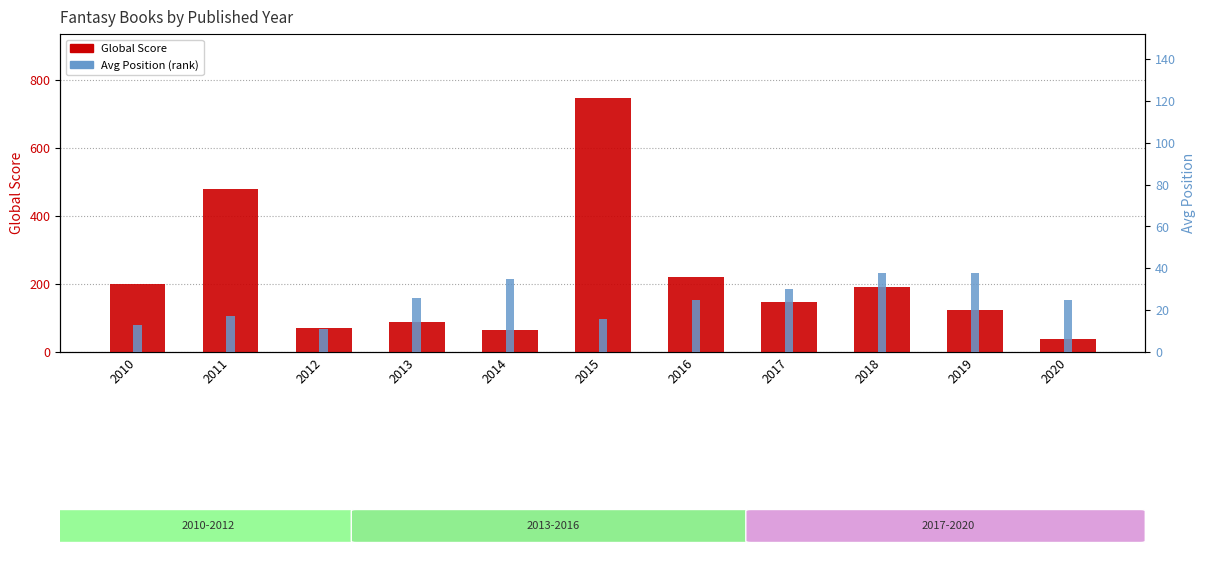

Reading left to right, extract all data points from this chart.

Global Score: 2010=199	2011=480	2012=71	2013=89	2014=64	2015=747	2016=219	2017=146	2018=191	2019=124	2020=38
Avg Position: 2010=13	2011=17	2012=11	2013=26	2014=35	2015=16	2016=25	2017=30	2018=38	2019=38	2020=25